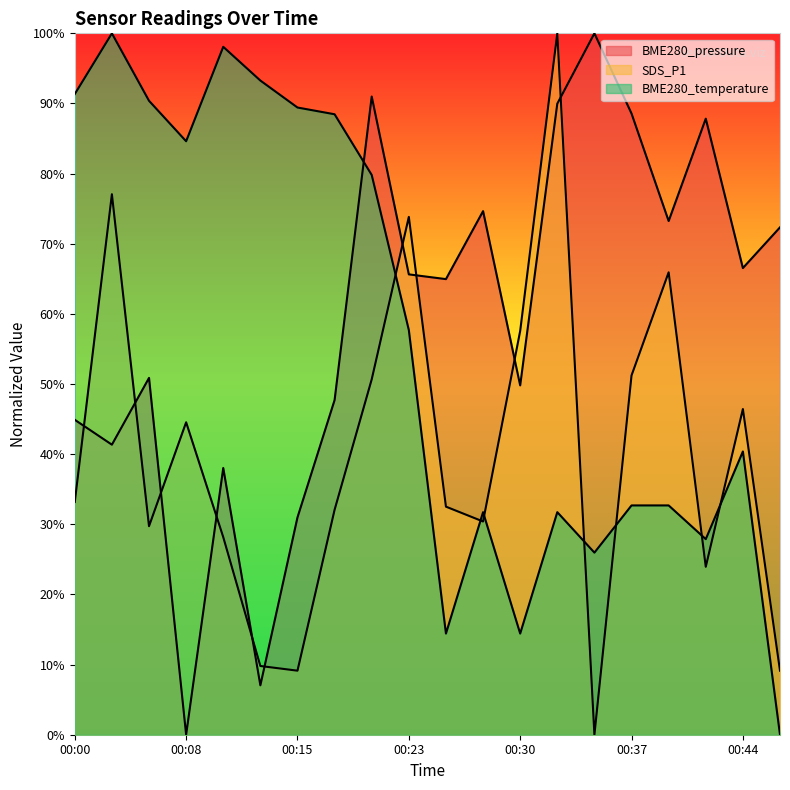

How many lines are shown in the chart?

3